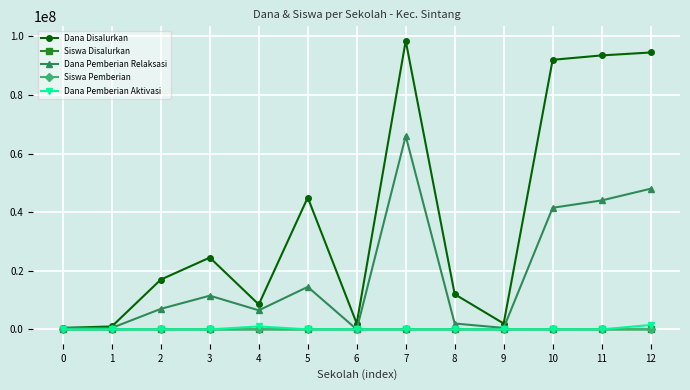

What is the greatest value displayed?

98500000